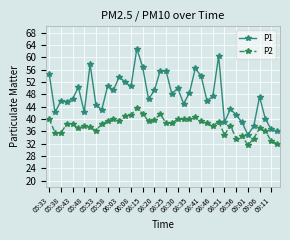

What is the maximum value for P2?

43.4